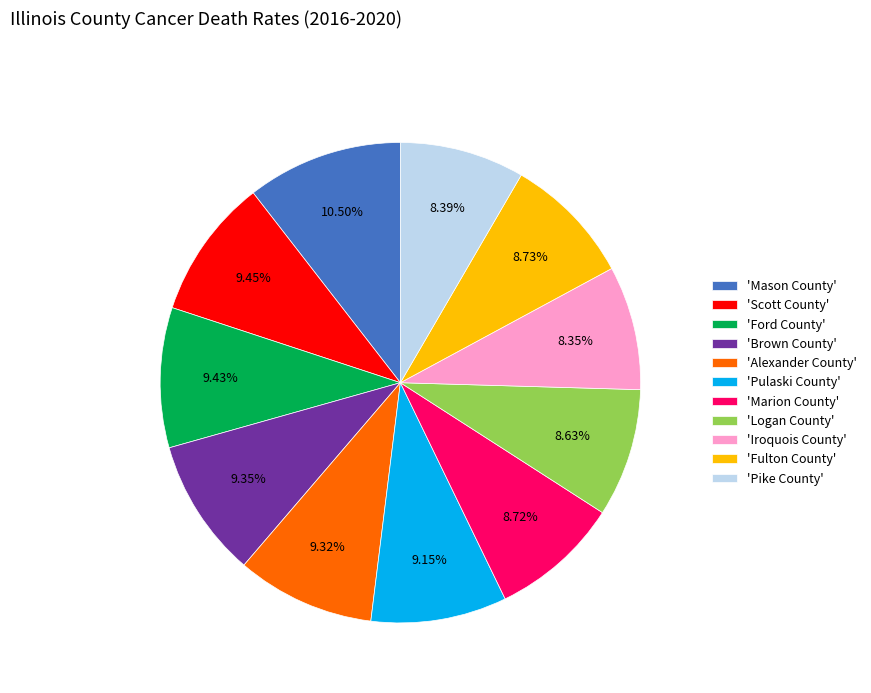

Combined, do 'Pulaski County' and 'Ford County' account for over 50%?

No